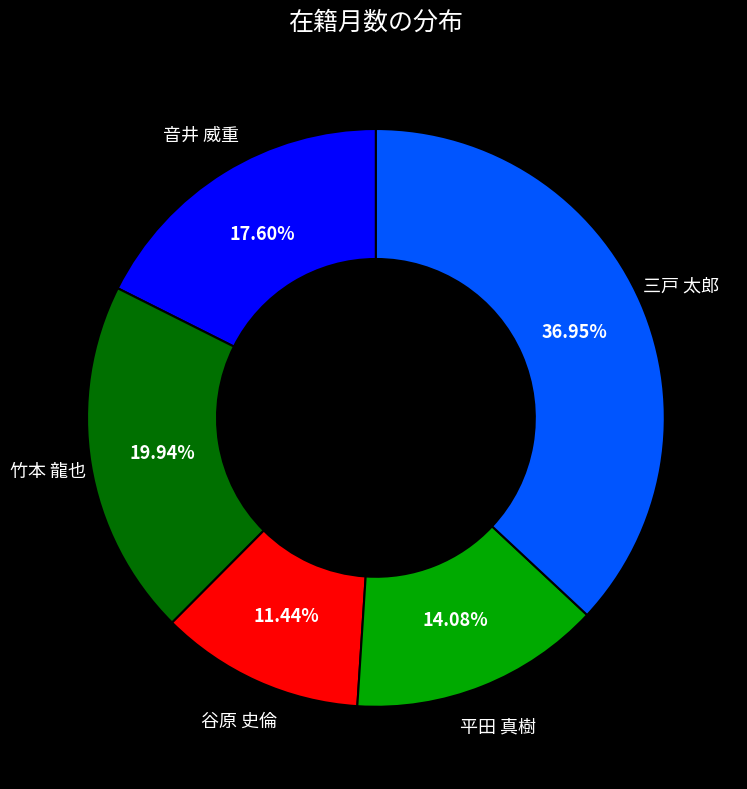

Is there a majority slice in this chart?

No